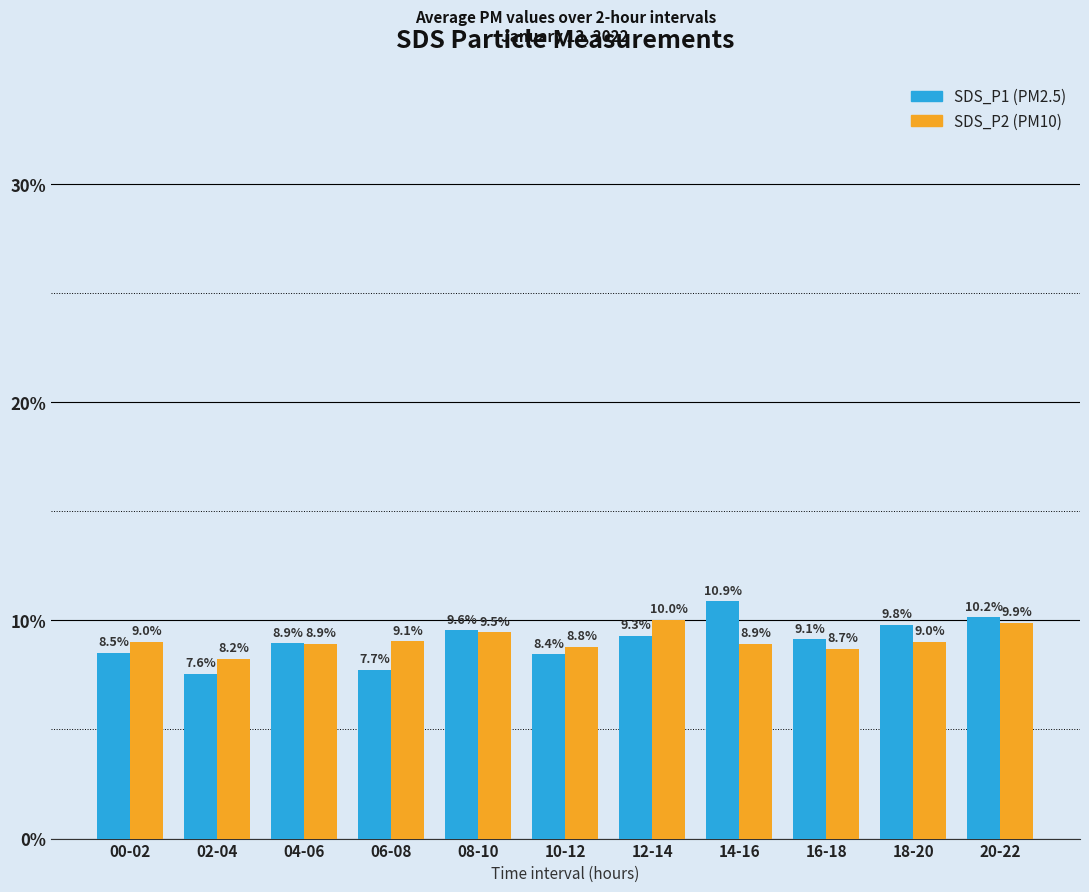

How many data points does each series have?

11